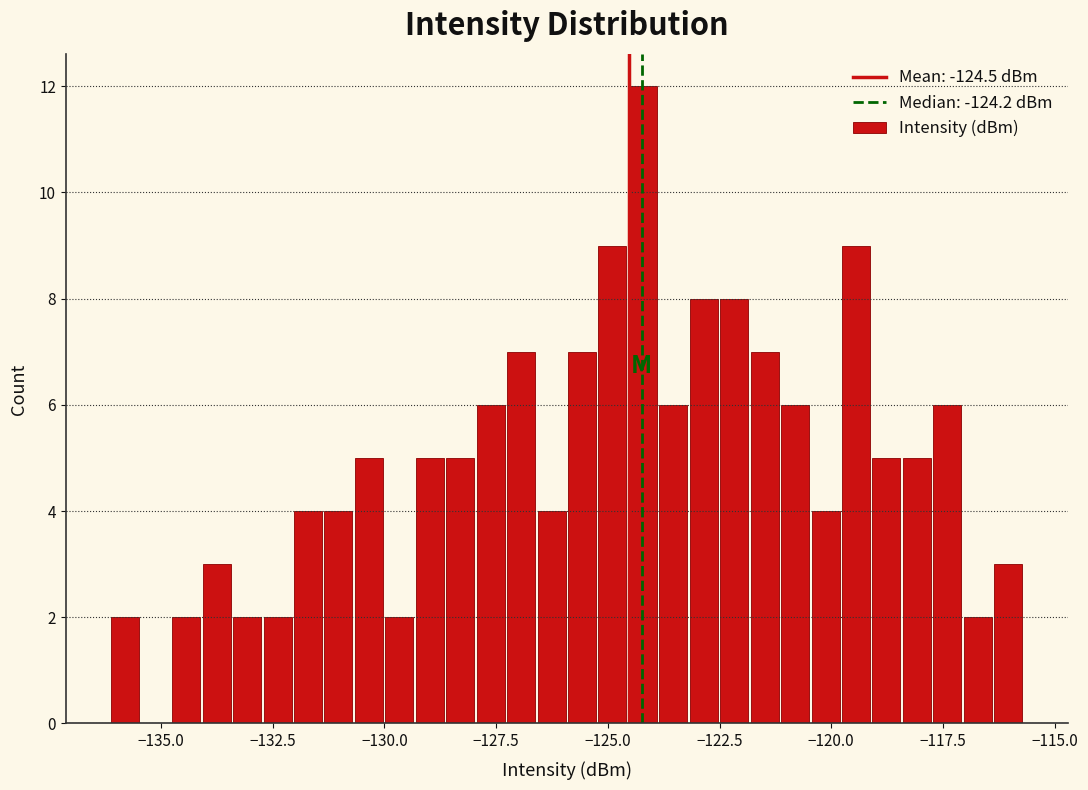

Read against the x-axis, roughly where is the centre of the tallest bar?

-124.0